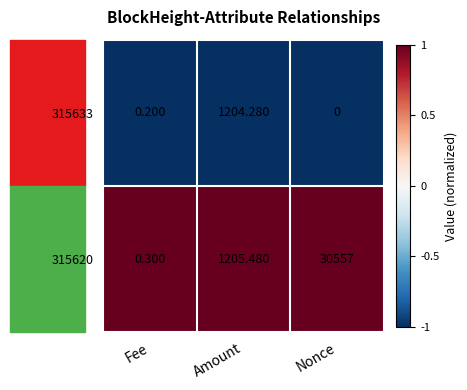

At which label does 315633 reach its peak?

Amount